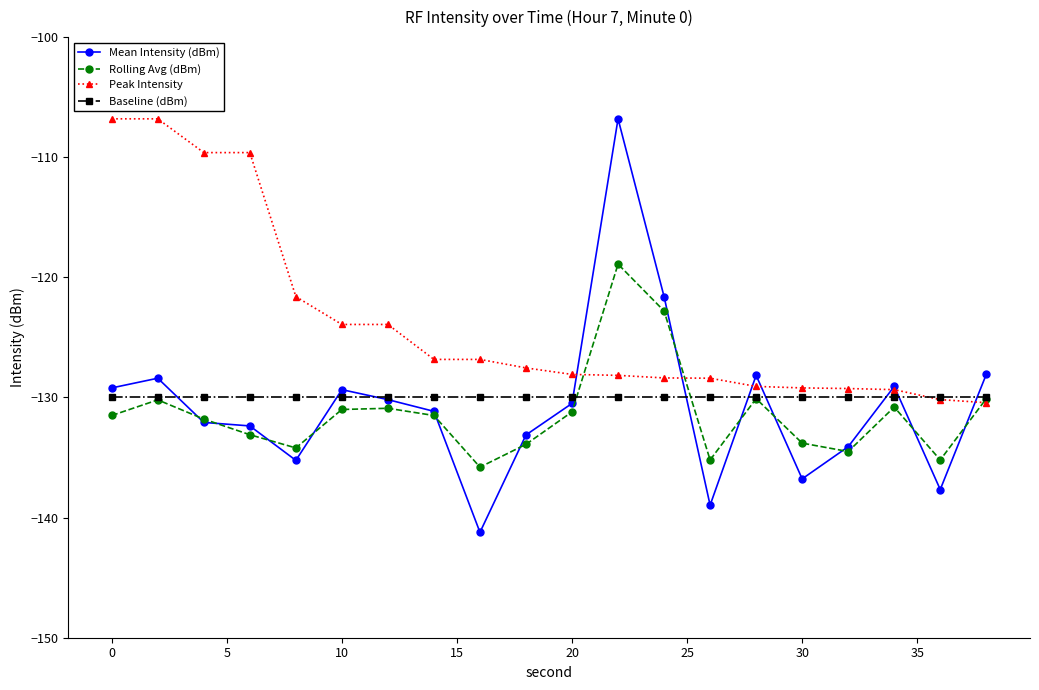

What are all the series names shown in the legend?

Mean Intensity (dBm), Rolling Avg (dBm), Peak Intensity, Baseline (dBm)